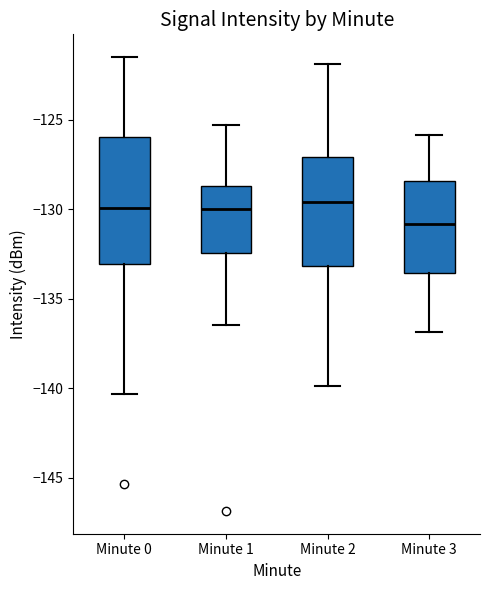

Reading left to right, transcribe this box plot: for each box, give where its median line is, the range the box spans, and where its two whiskers end, as read against the y-axis. The values are not printed on the chart, so give them approximately, as read against the axis.

Minute 0: median -130.0, box -133.0 to -126.0, whiskers -140.5 to -121.5
Minute 1: median -130.0, box -132.5 to -128.5, whiskers -136.5 to -125.5
Minute 2: median -129.5, box -133.0 to -127.0, whiskers -140.0 to -122.0
Minute 3: median -131.0, box -133.5 to -128.5, whiskers -137.0 to -126.0